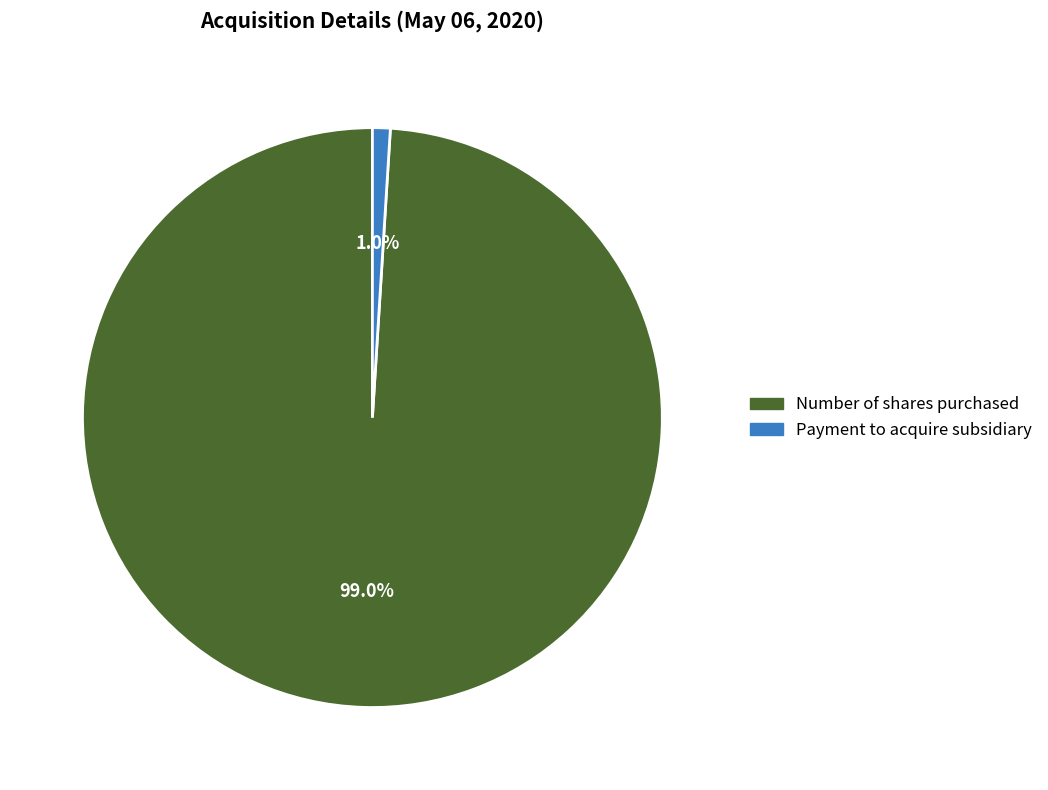

Is Number of shares purchased the majority of the pie?

Yes